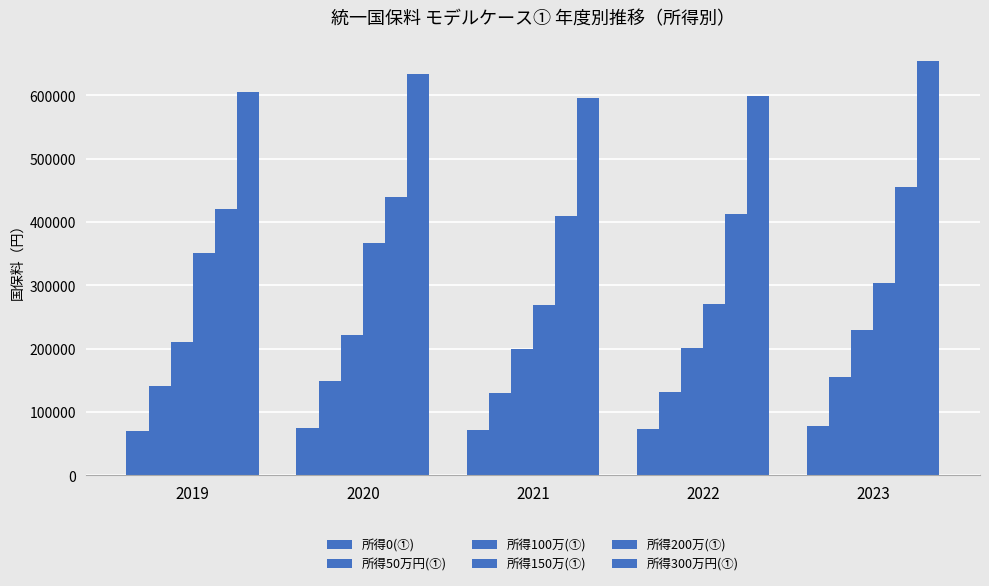

How many values in the 所得150万(①) series are below 303008?

2